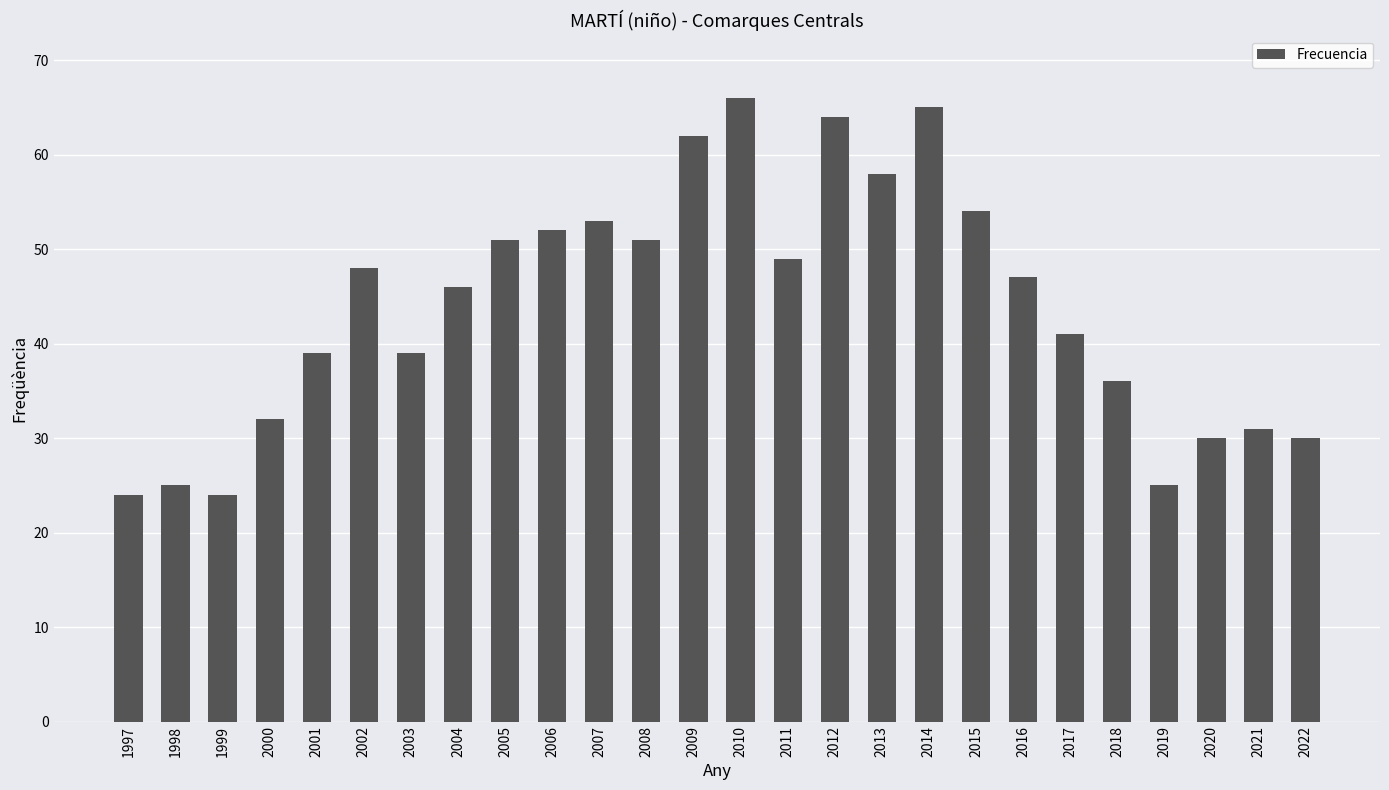

Reading left to right, what are all the values shown in this chart?

24	25	24	32	39	48	39	46	51	52	53	51	62	66	49	64	58	65	54	47	41	36	25	30	31	30